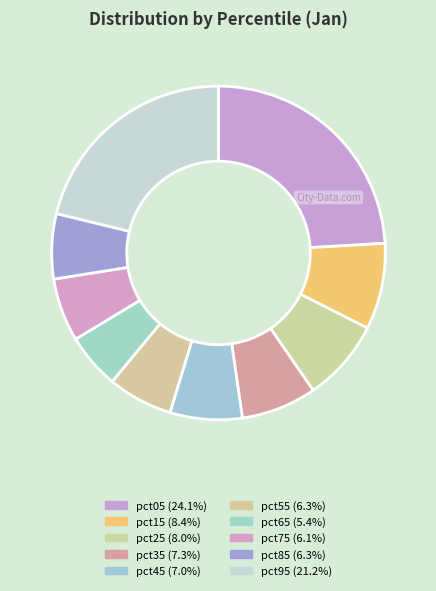

What is the largest slice in the pie chart?

pct05